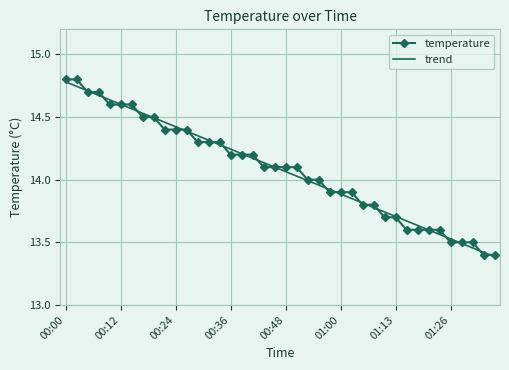

What is the maximum value for trend?

14.8